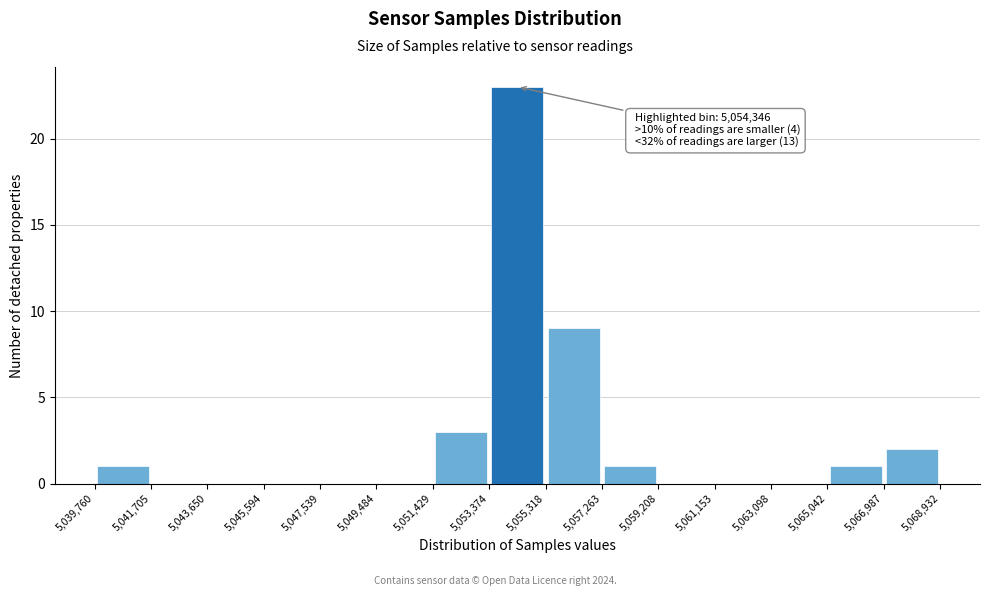

Over which range of the x-axis is the bar tallest?

5,053,374 to 5,055,318